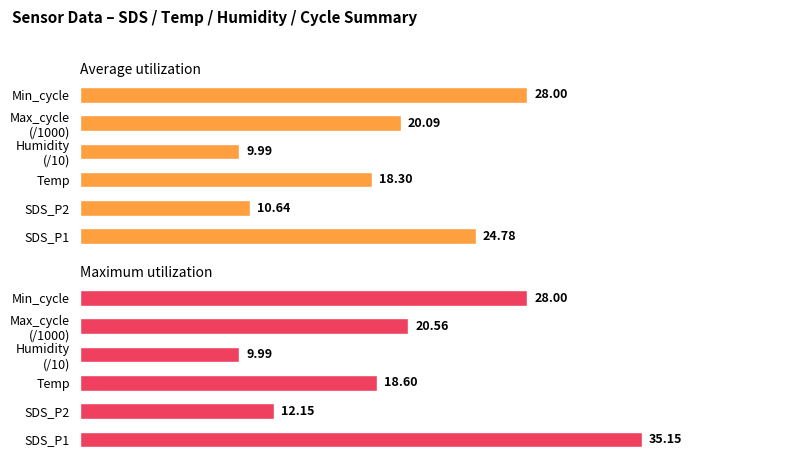

True or false: Average utilization has a value of 20.1 at 4.

True